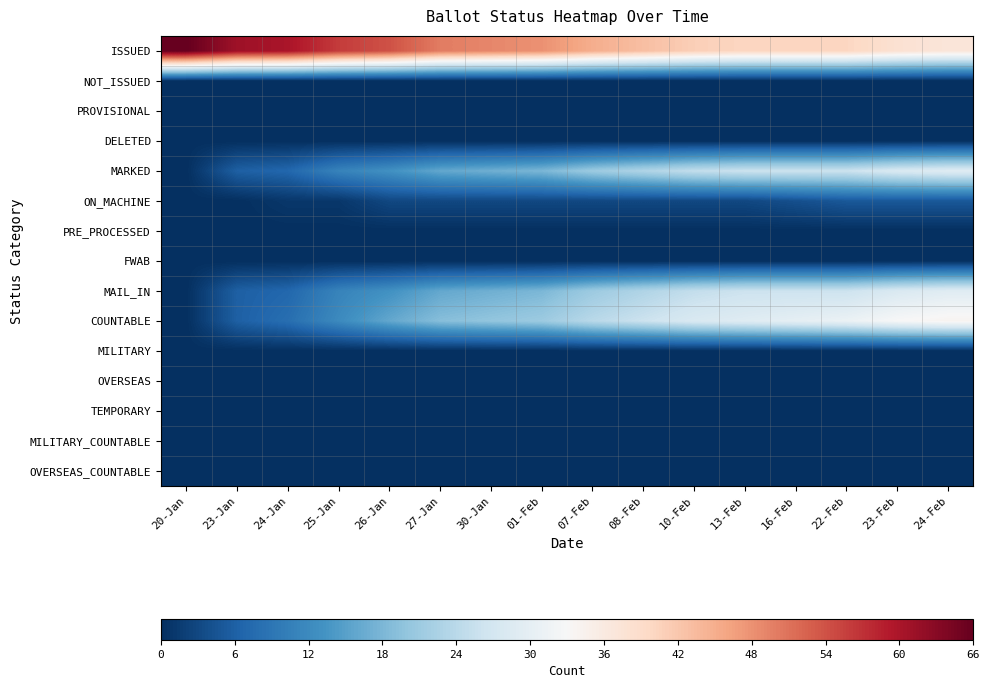

What is the greatest value displayed?

66